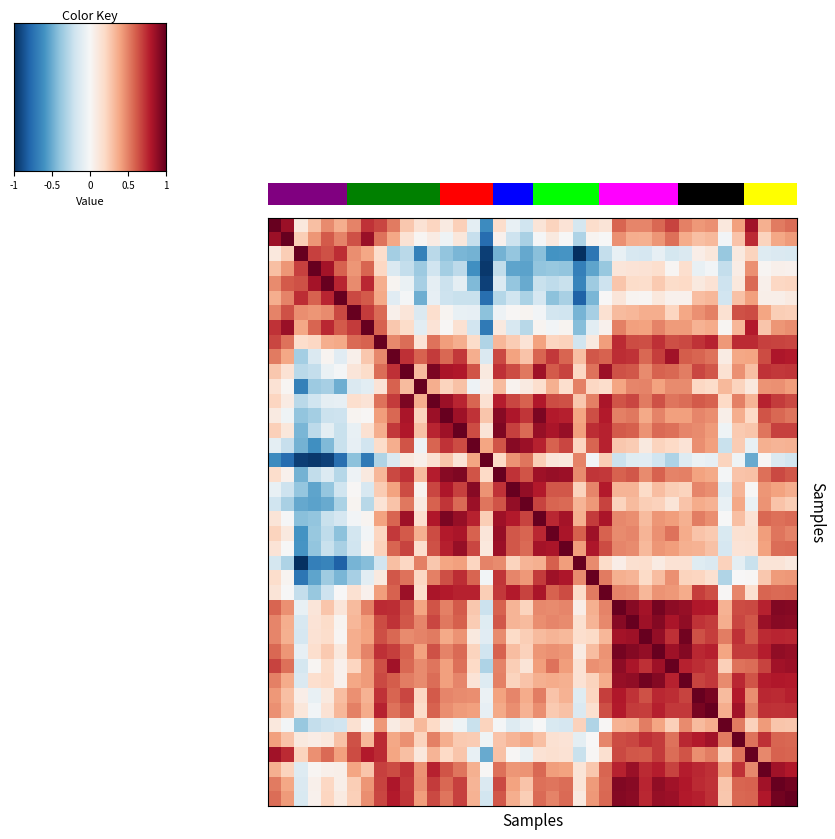

How many data points does each series have?

40